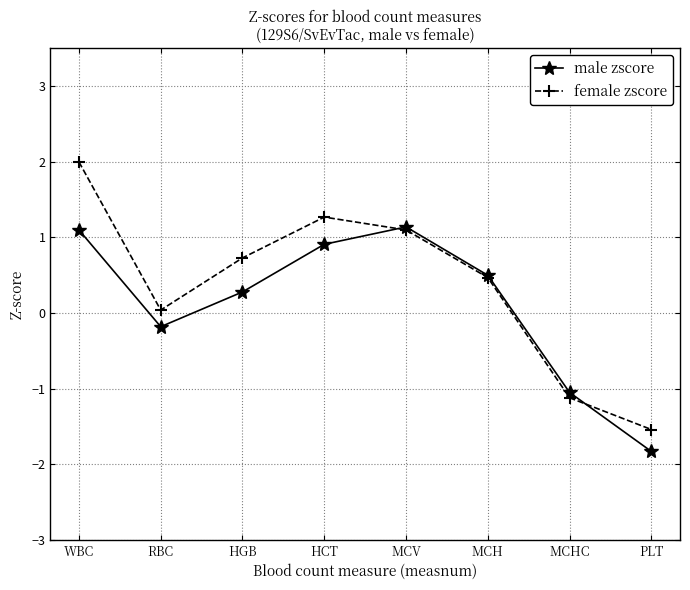

What is the value of the male zscore point at the 1st from the left?

1.1